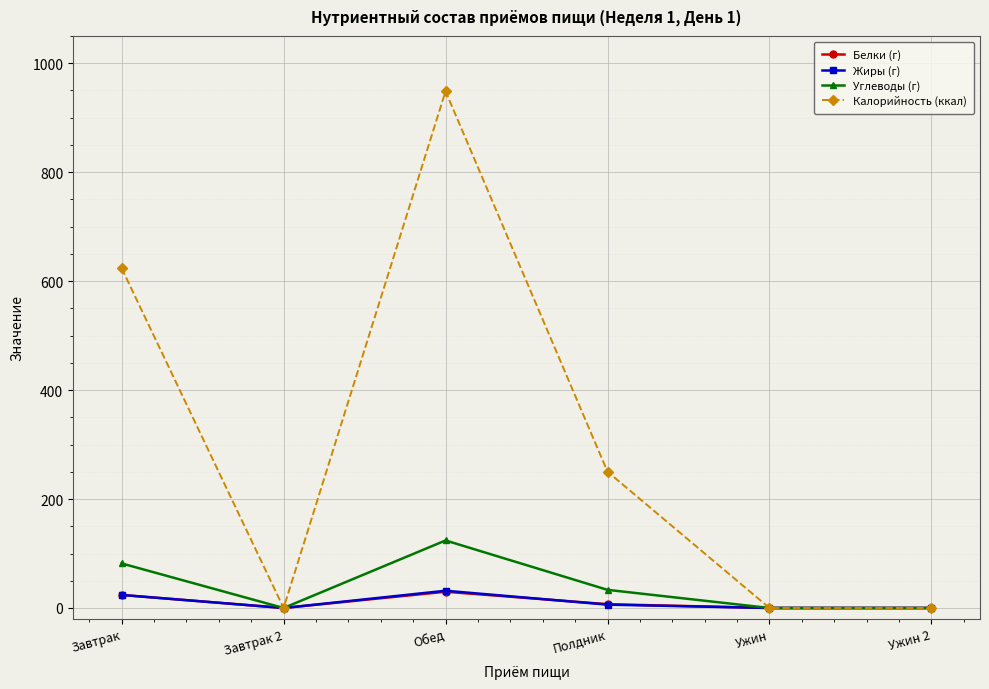

What is the label of the 2nd point from the right?

Ужин